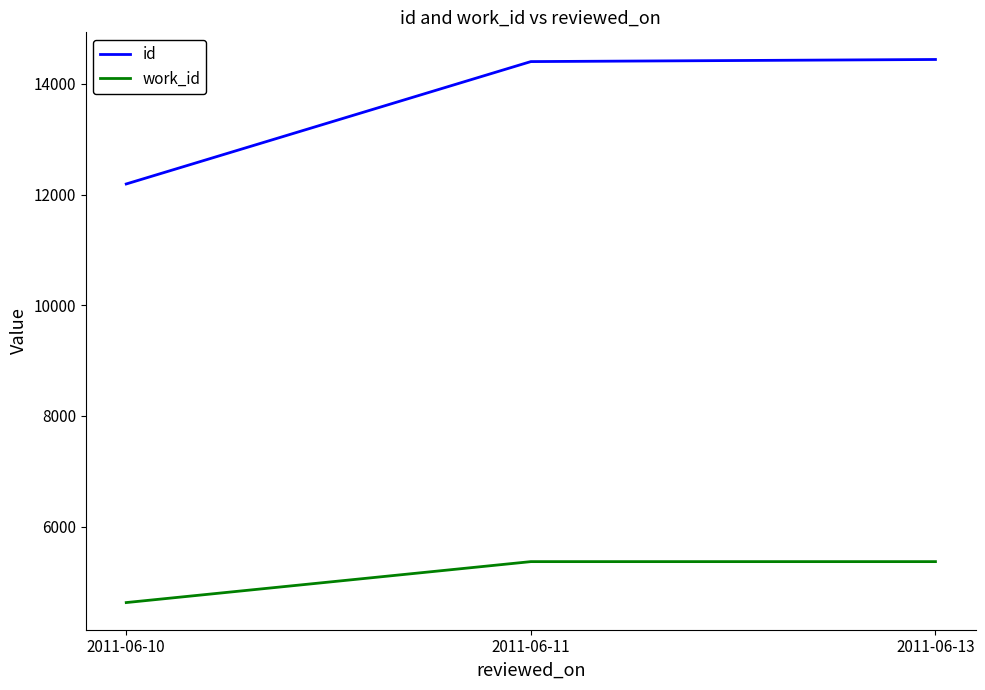

What is the lowest value of the id series?

12192